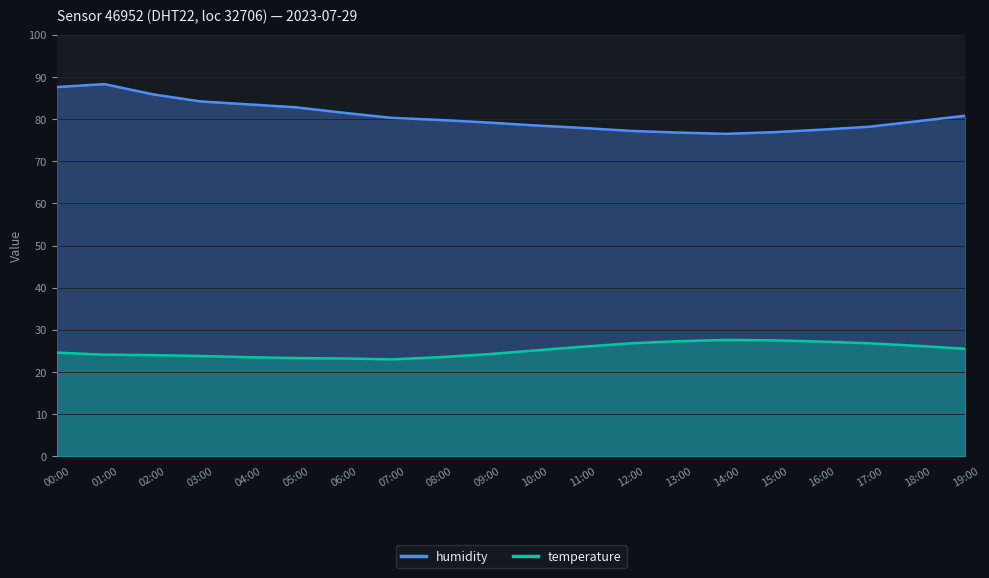

True or false: temperature and humidity cross at least once.

False